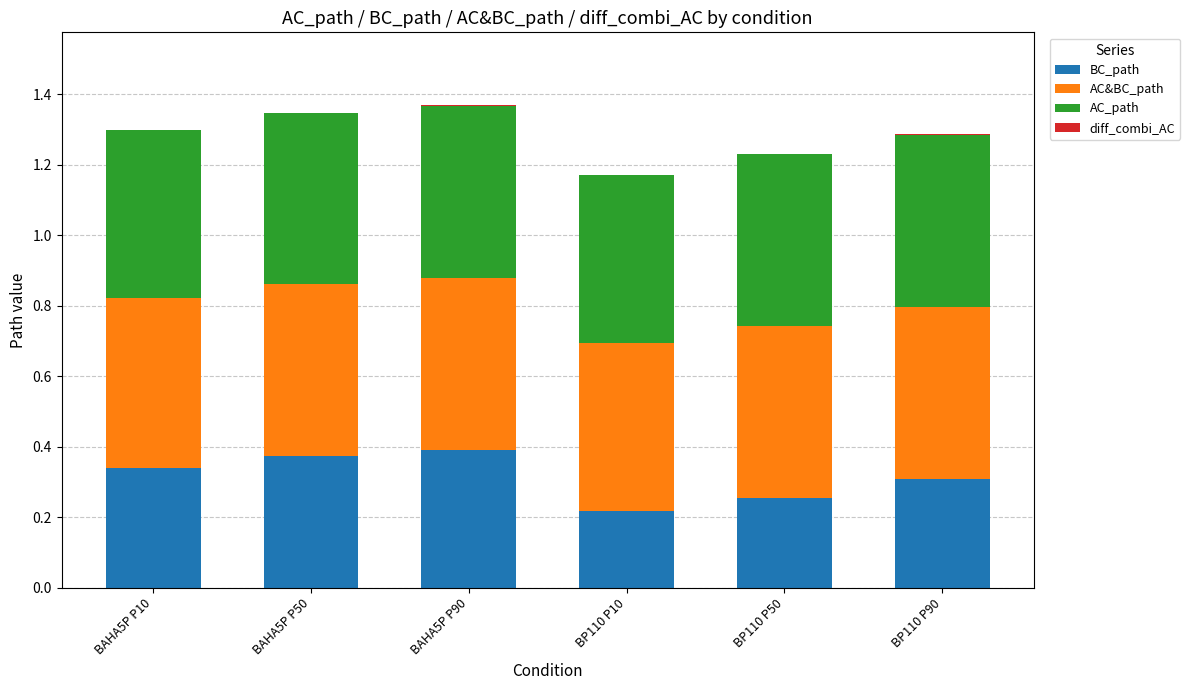

Does the chart contain stacked bars?

Yes